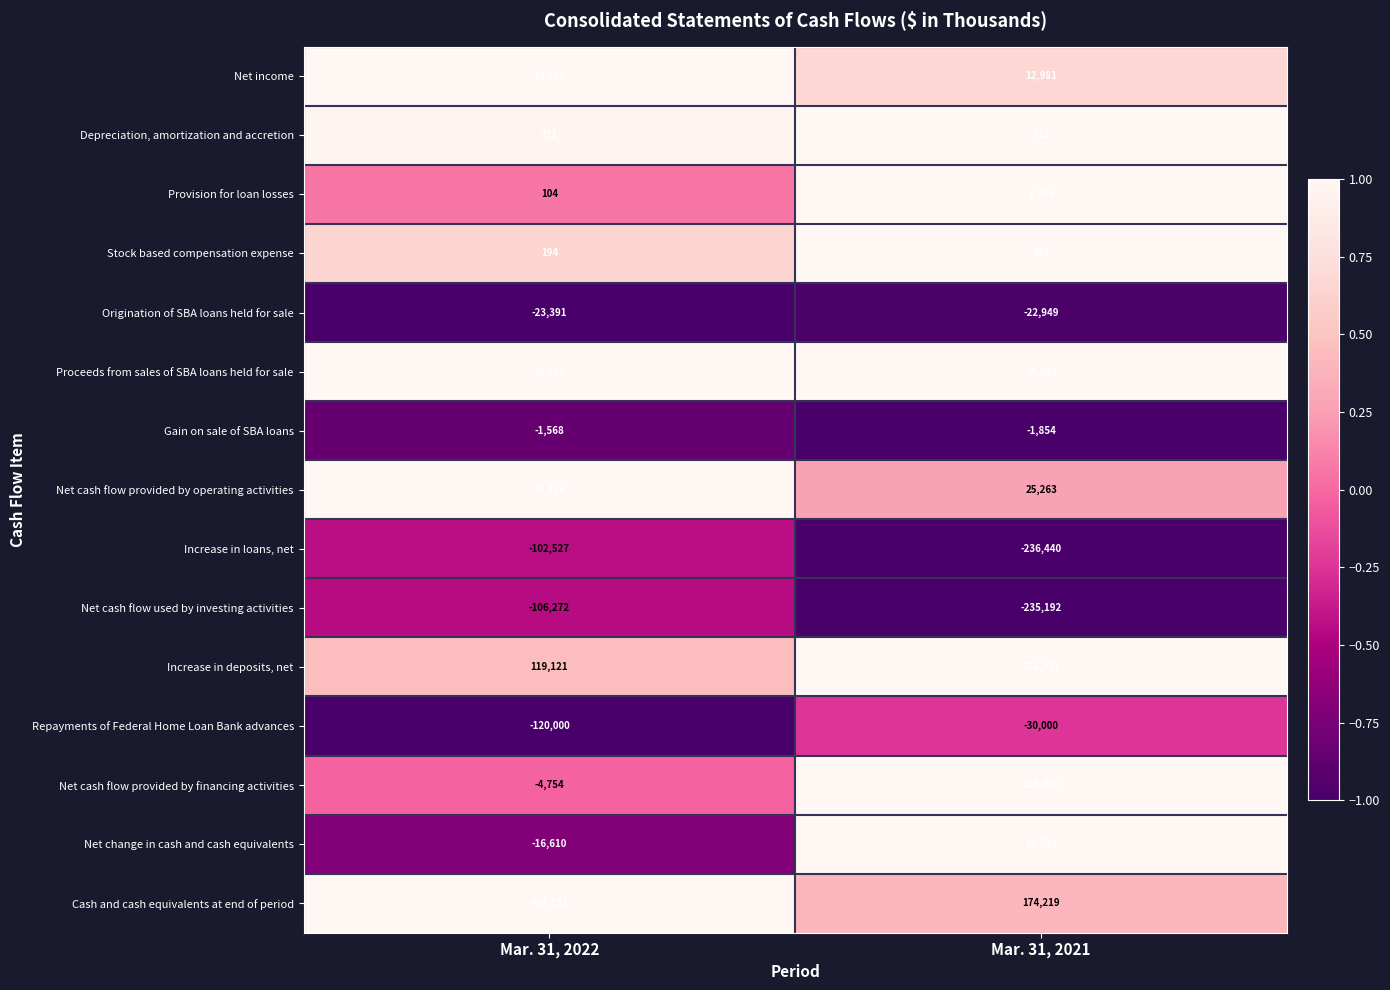

Which label corresponds to the smallest value in the chart?

Mar. 31, 2021